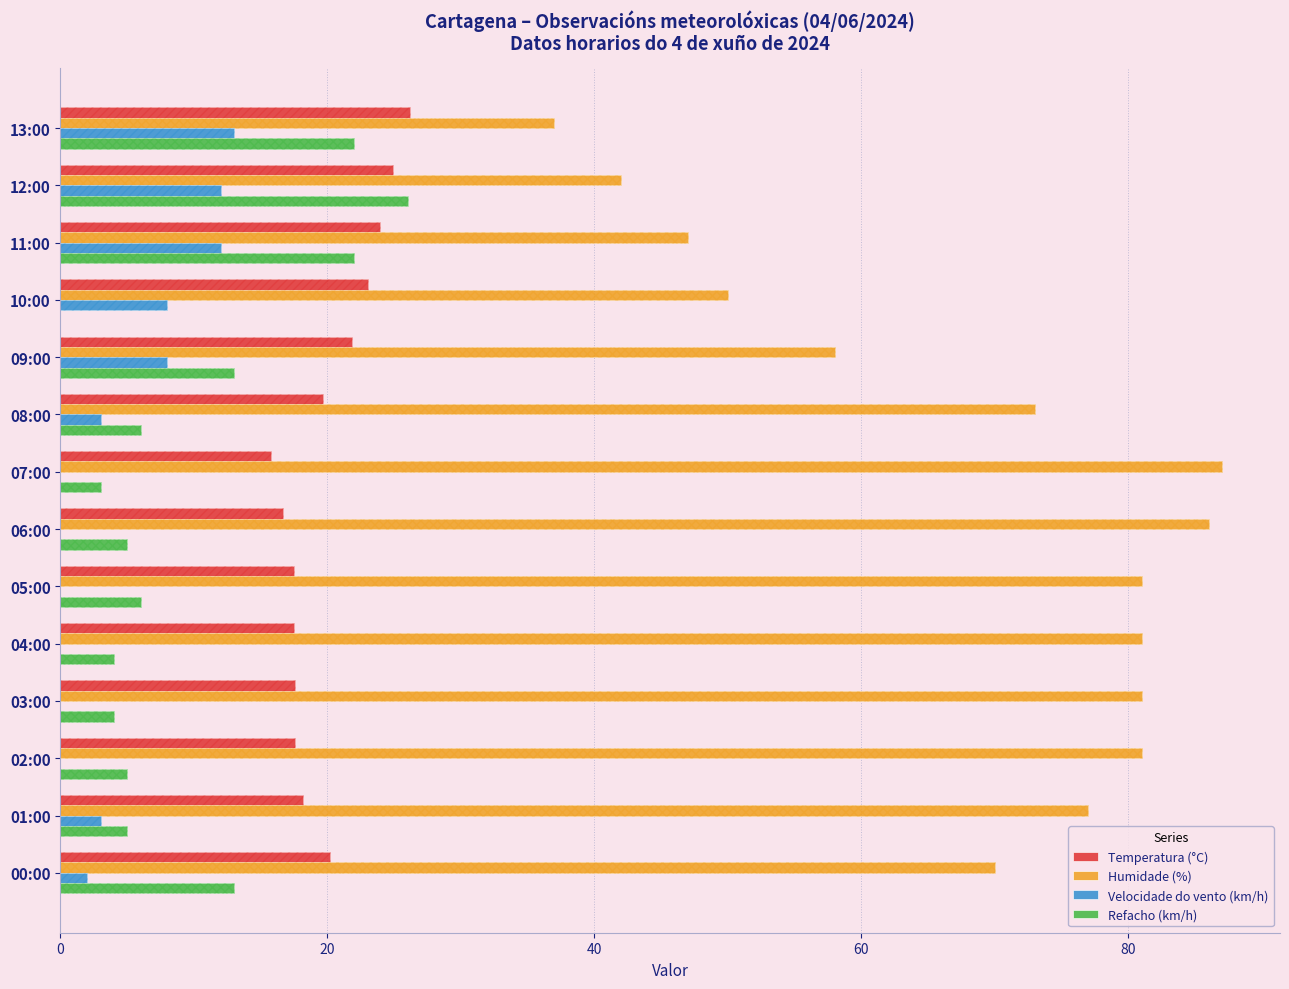

How many values in Refacho (km/h) are above zero?

13